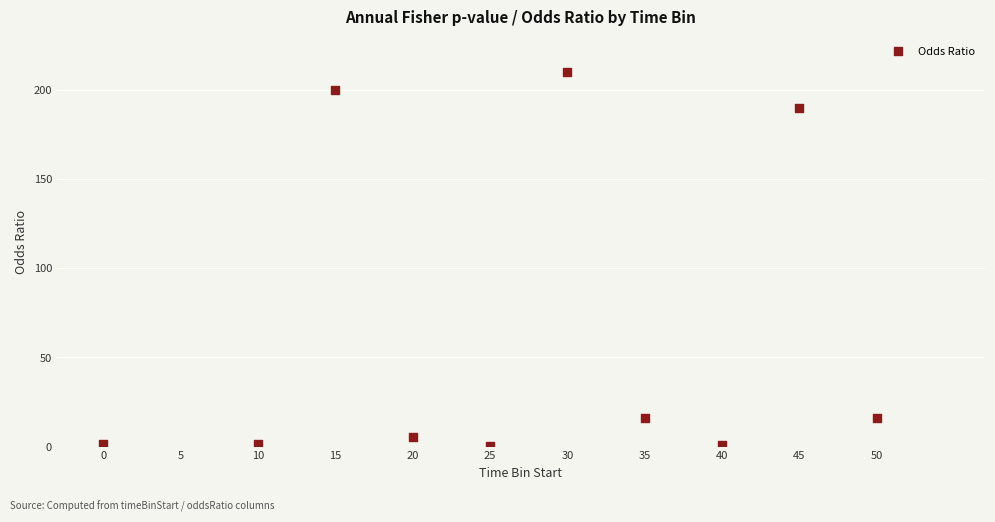

What is the range of X values (max minus min)?

50.0